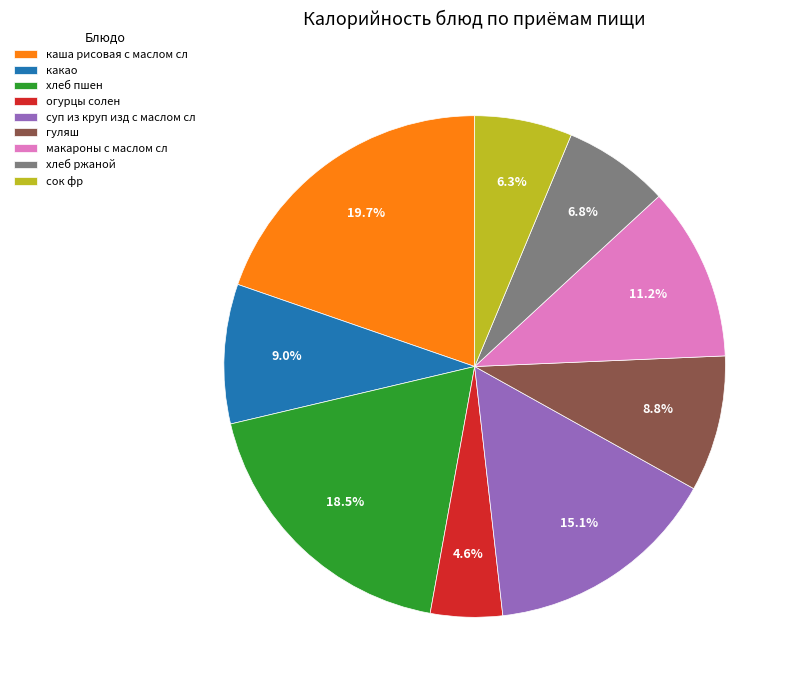

Which slice is the smallest?

огурцы солен